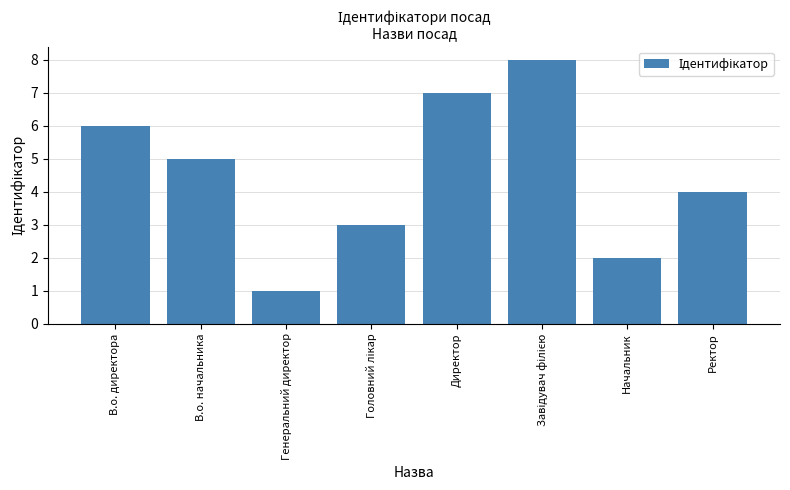

Which label corresponds to the smallest value in the chart?

Генеральний директор